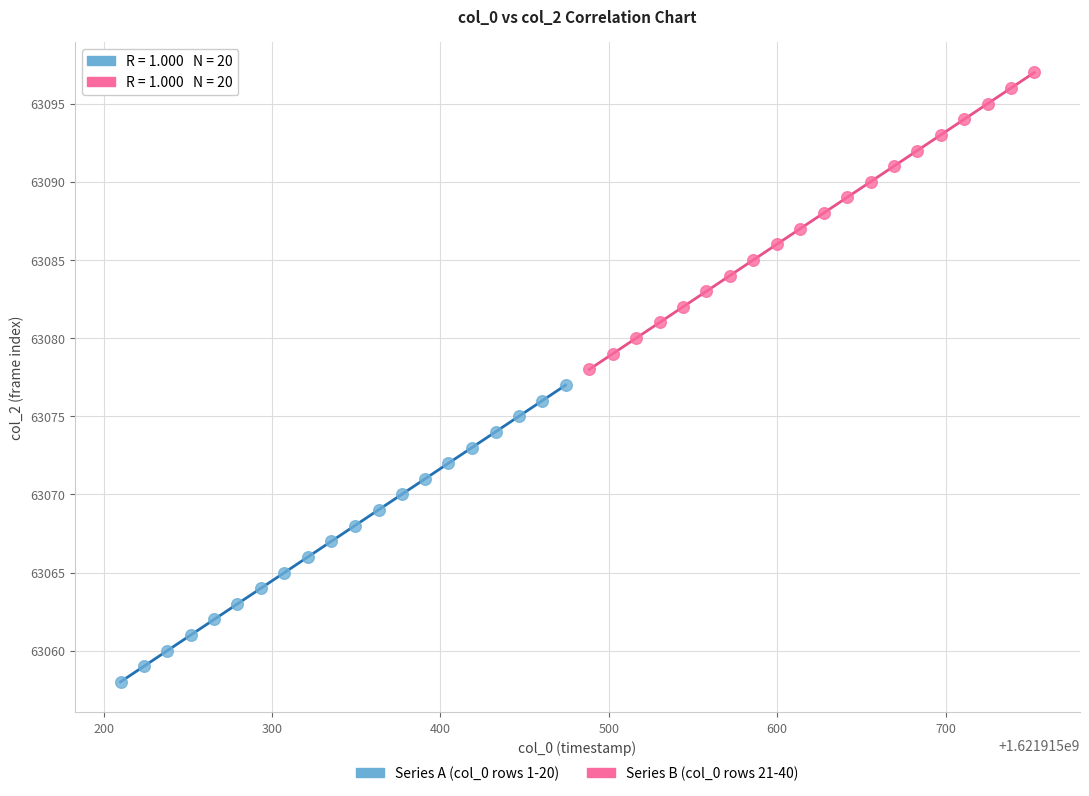

Which series contains the lowest Y value?

Series A (col_0 rows 1-20)